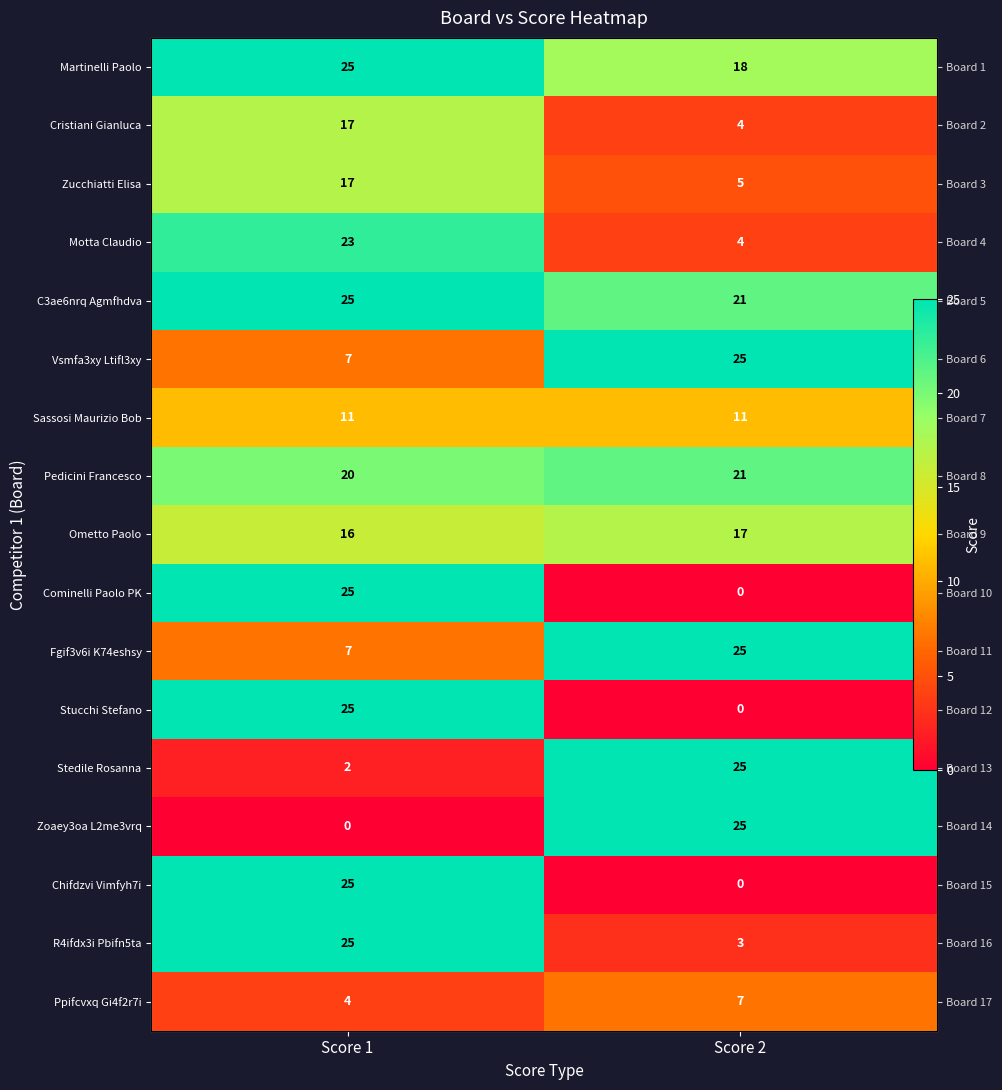

List the labels in order of Ometto Paolo value, smallest first.

Score 1, Score 2